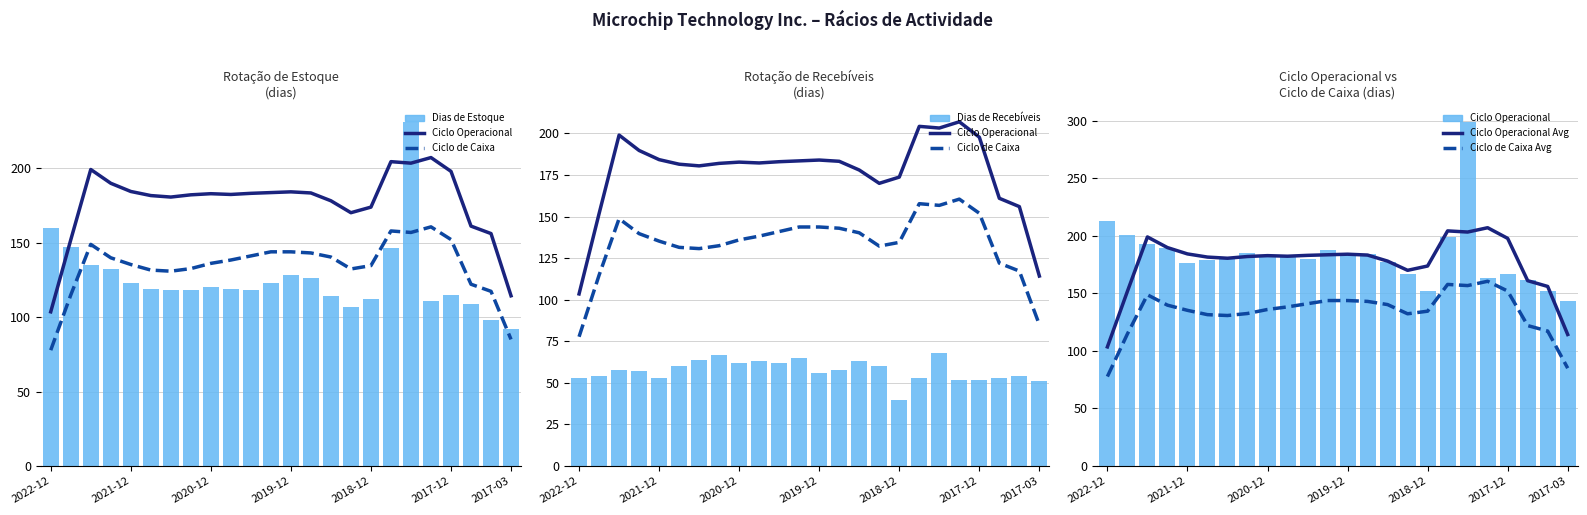

The value of Ciclo Operacional Avg at 7 is 182.0. True or false?

True